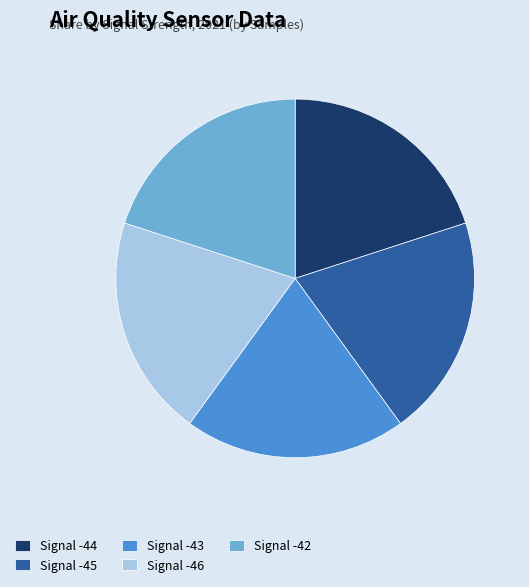

How many segments does this pie chart have?

5